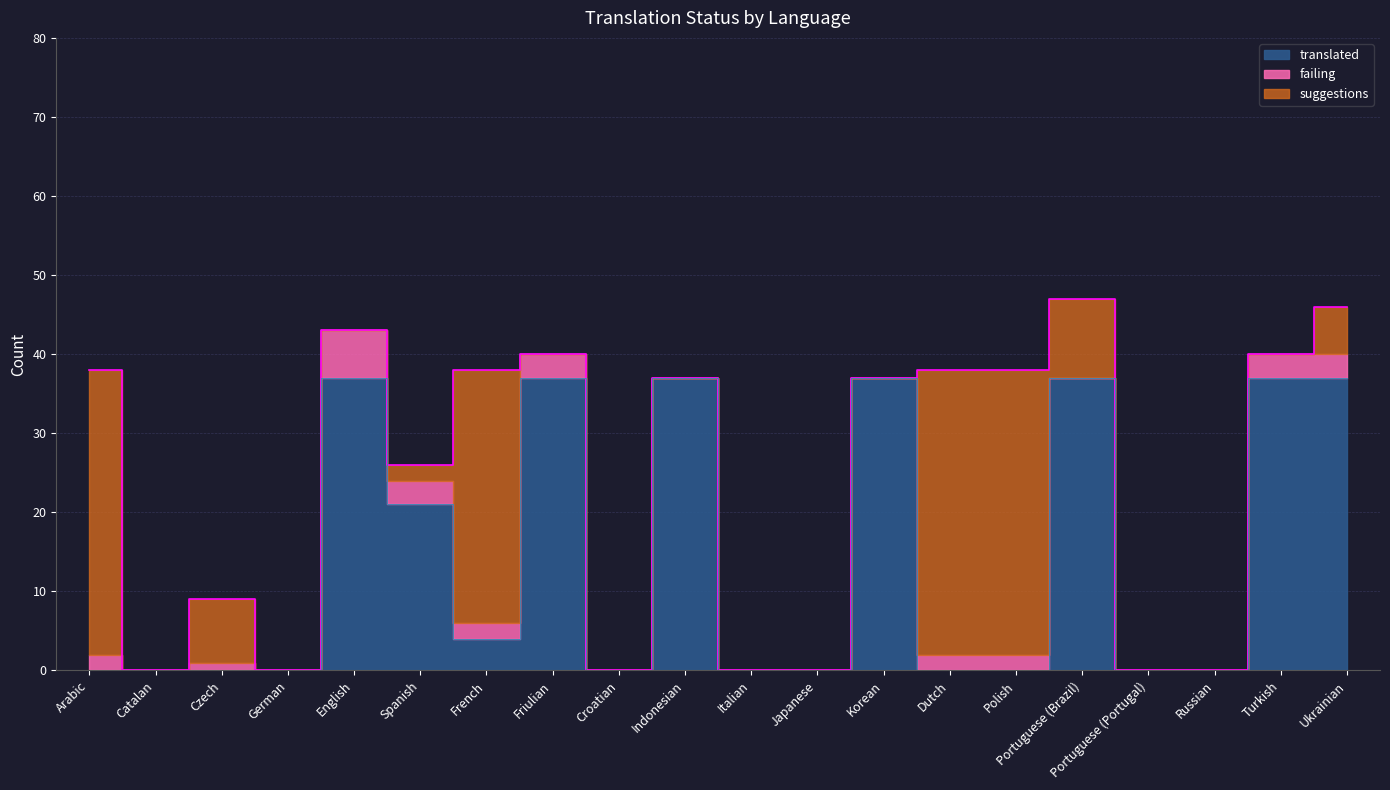

At which category is the sum across all series the highest?

Portuguese (Brazil)